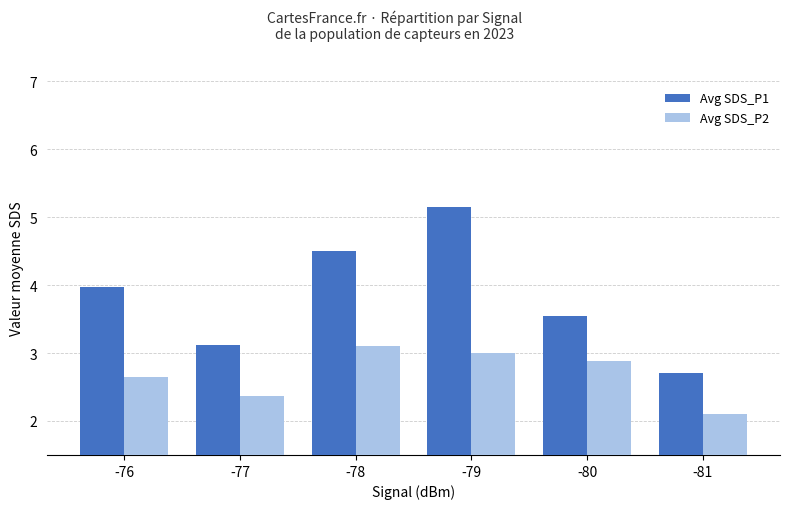

True or false: Avg SDS_P2 has a value of 3.0 at -79.

True